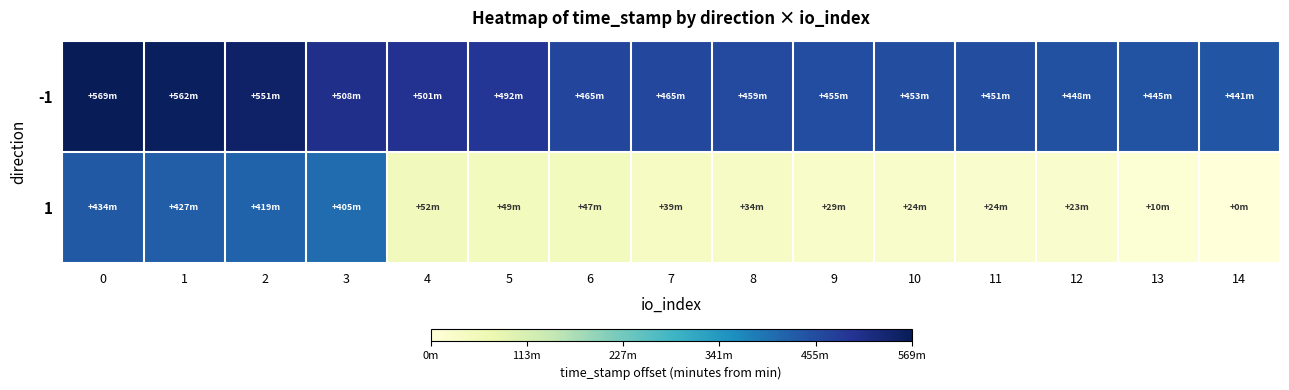

Which series changed the most between 5 and 14?

-1